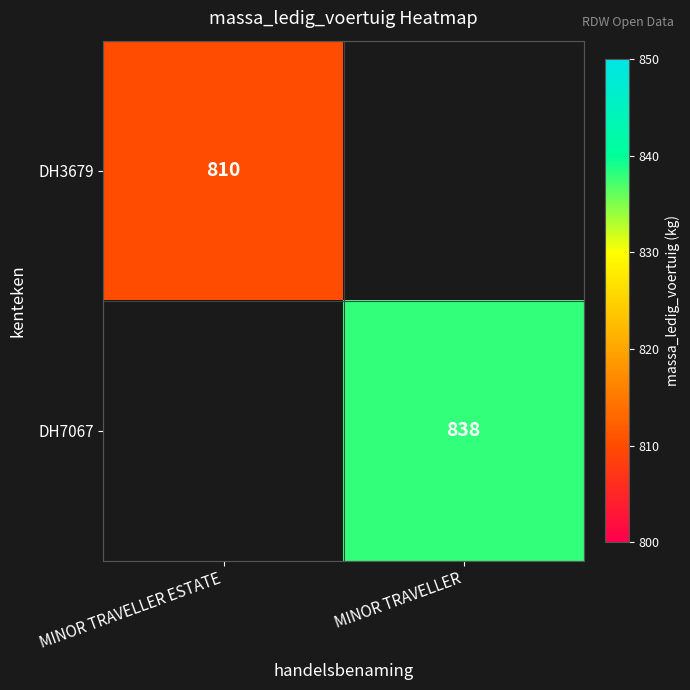

The value of DH3679 at MINOR TRAVELLER ESTATE is 810. True or false?

True